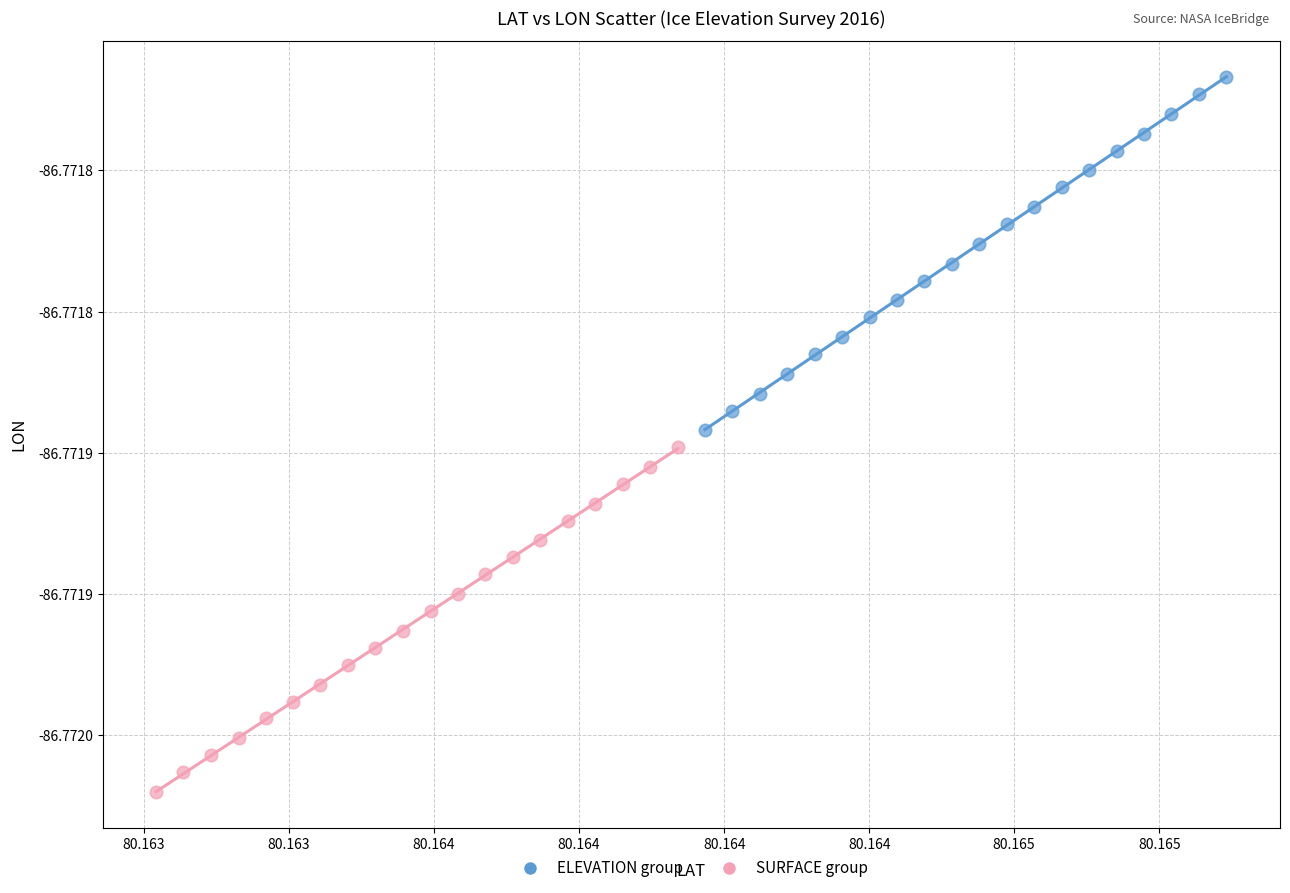

Which series contains the lowest Y value?

SURFACE group